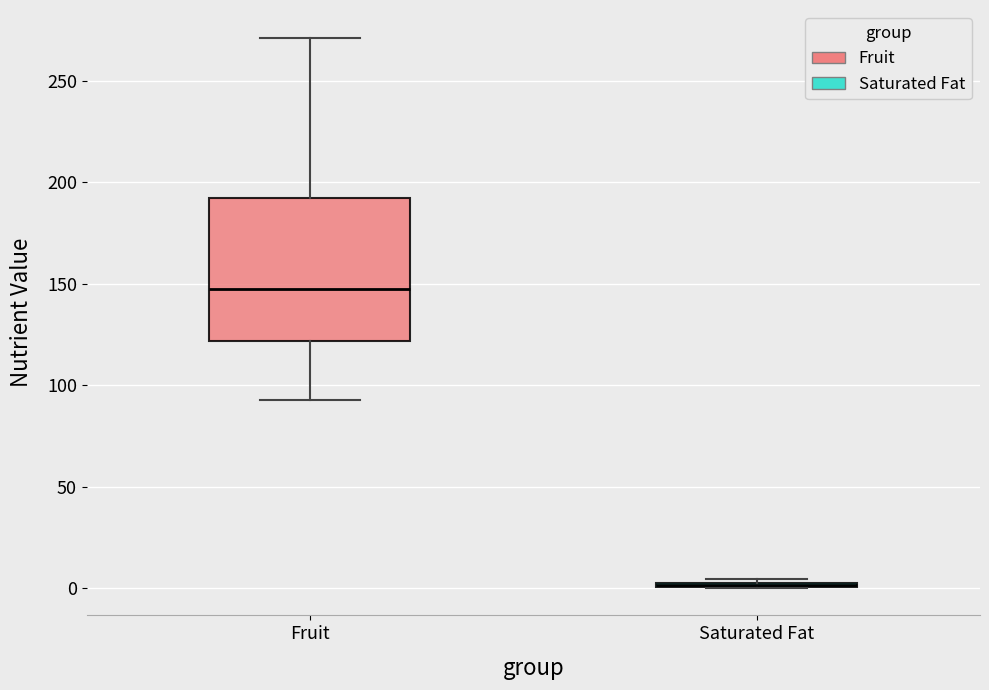

Reading left to right, transcribe this box plot: for each box, give where its median line is, the range the box spans, and where its two whiskers end, as read against the y-axis. The values are not printed on the chart, so give them approximately, as read against the axis.

Fruit: median 150, box 120 to 190, whiskers 95 to 270
Saturated Fat: box collapsed to a line at 0, whiskers 0 to 5